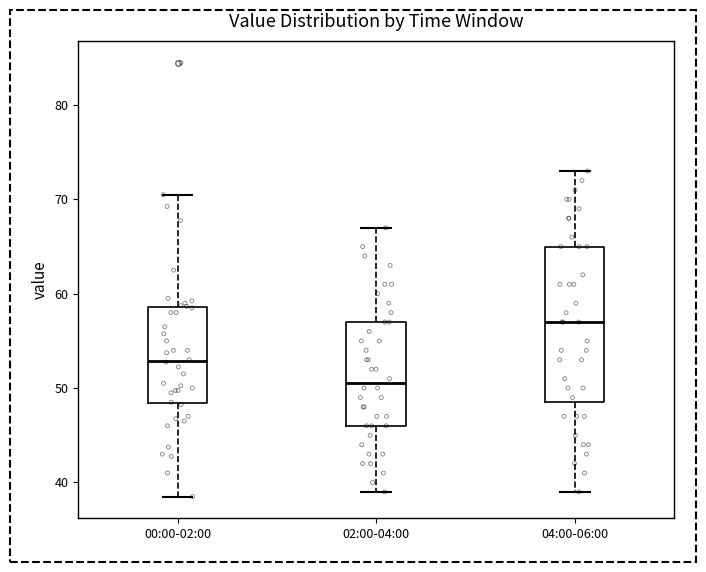

Reading left to right, transcribe this box plot: for each box, give where its median line is, the range the box spans, and where its two whiskers end, as read against the y-axis. The values are not printed on the chart, so give them approximately, as read against the axis.

00:00-02:00: median 53, box 48 to 59, whiskers 39 to 71
02:00-04:00: median 51, box 46 to 57, whiskers 39 to 67
04:00-06:00: median 57, box 49 to 65, whiskers 39 to 73